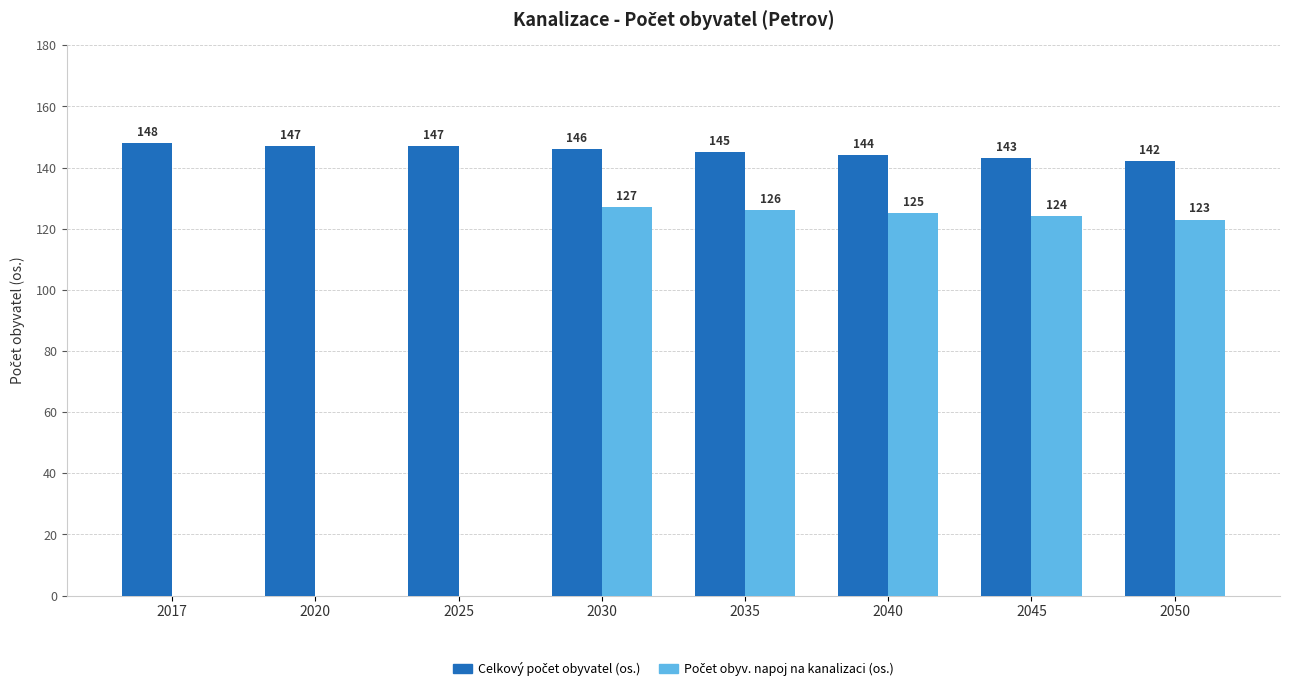

At which category is the sum across all series the highest?

2030